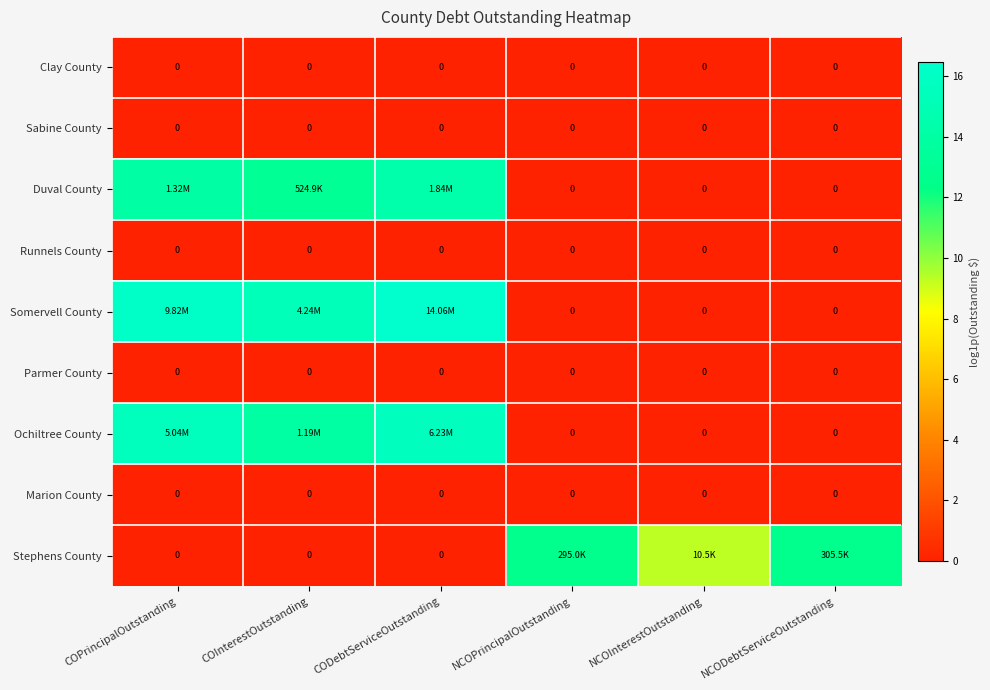

Which series has the widest spread of values?

Somervell County